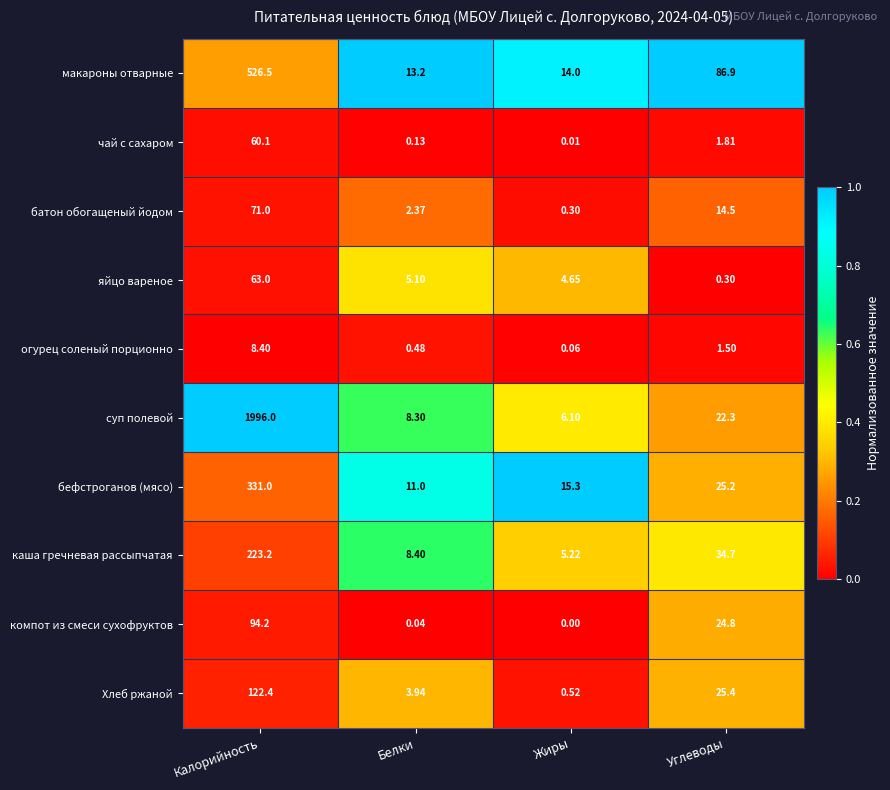

Which series has the largest total across all categories?

суп полевой